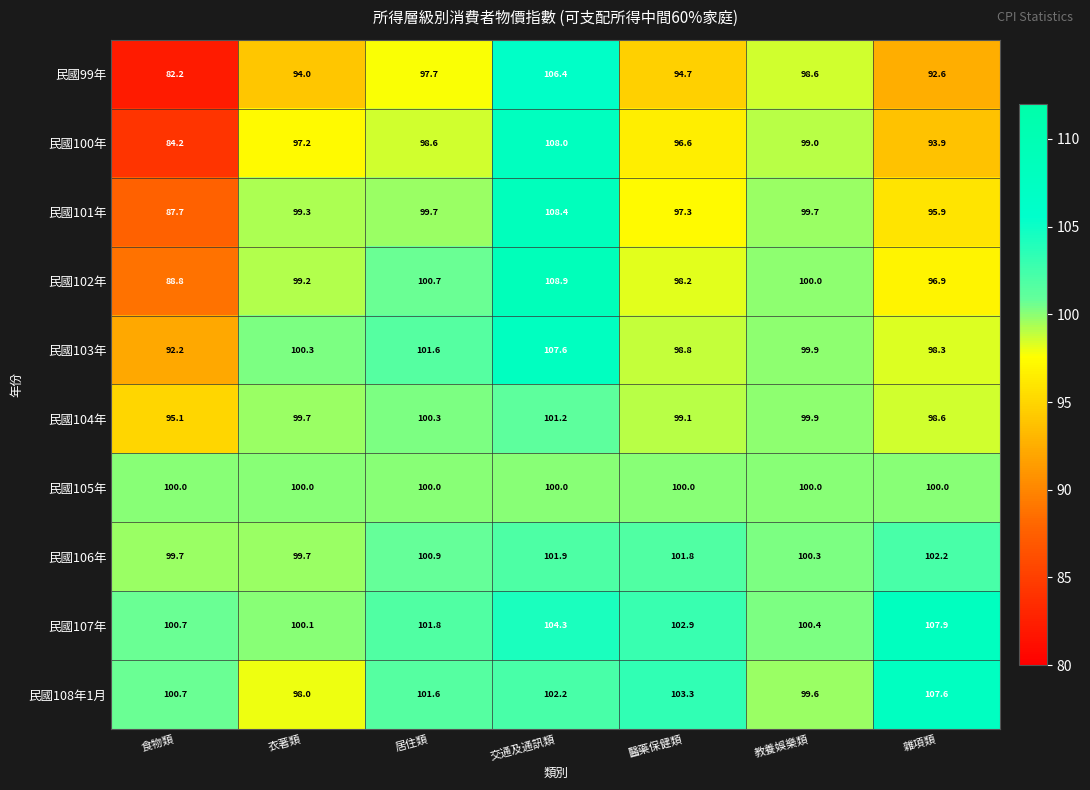

At 醫藥保健類, list the series in order from smallest to largest.

民國99年, 民國100年, 民國101年, 民國102年, 民國103年, 民國104年, 民國105年, 民國106年, 民國107年, 民國108年1月